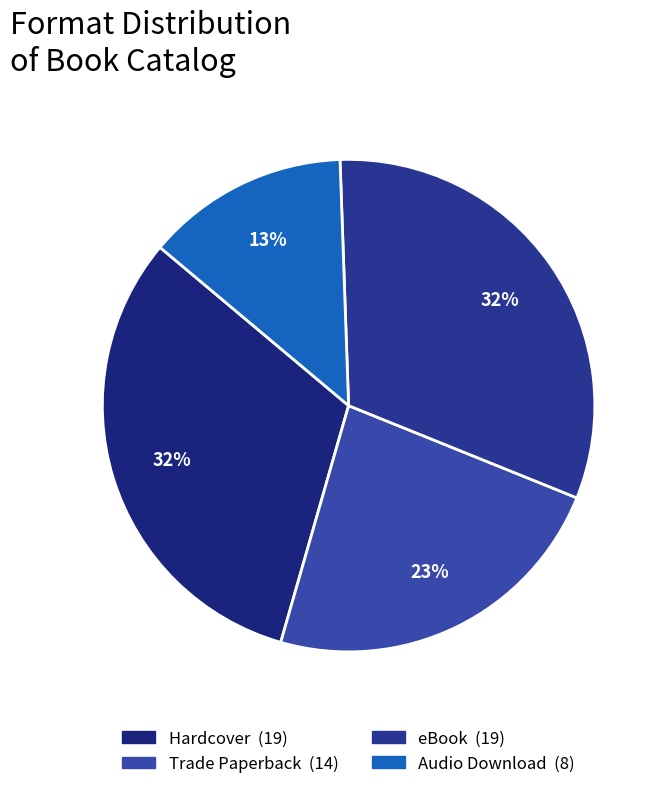

Is it true that Hardcover is 41% of the pie?

False